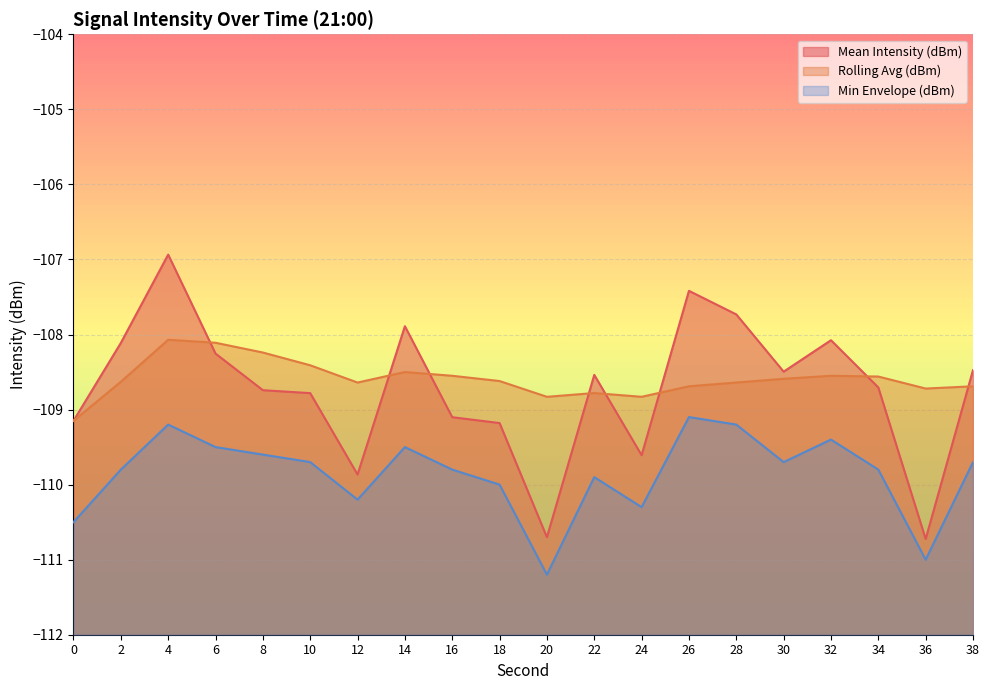

In Mean Intensity (dBm), how many points are higher than both neighbors (excluding endpoints)?

5